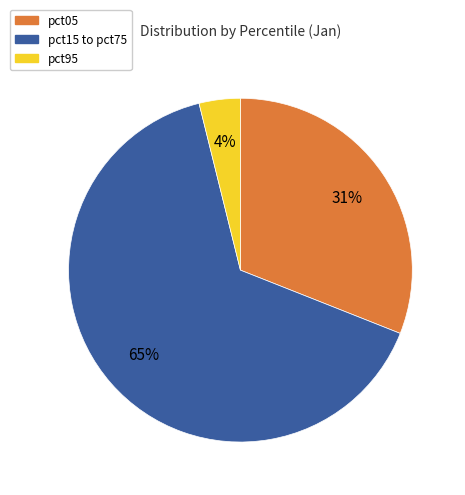

Does any single category account for the majority?

Yes